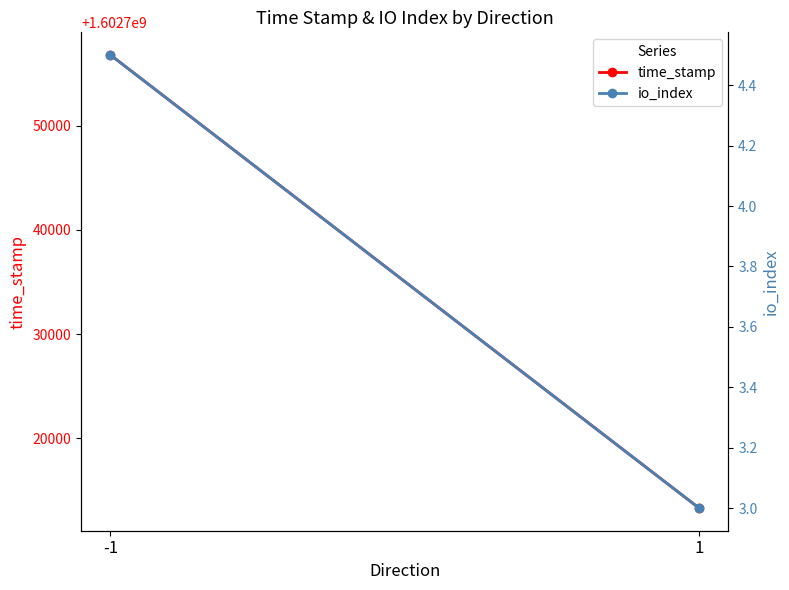

What is the maximum value shown in the chart?

1602756819.0